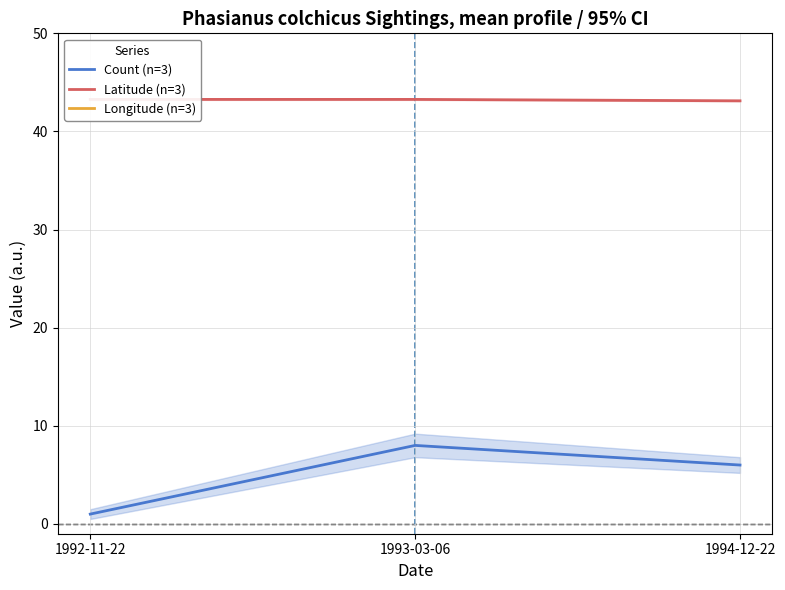

What is the spread (max minus min) of values at 1994-12-22?

134.3